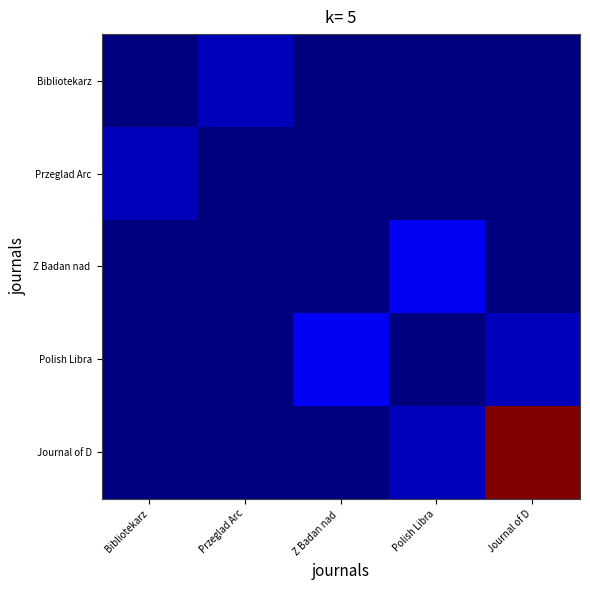

Which series has the largest total across all categories?

Journal of D